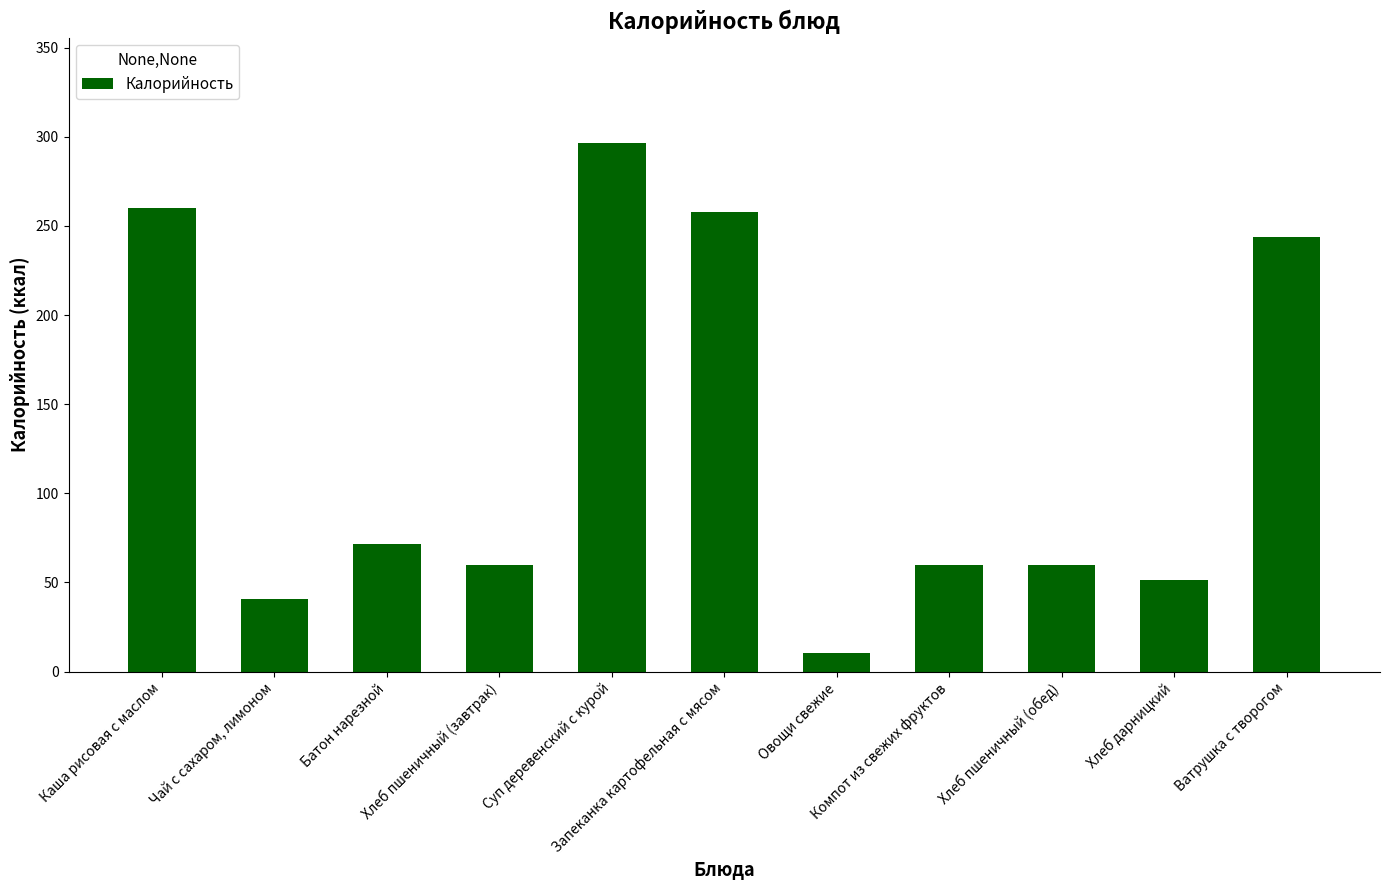

What is the value of the 5th bar from the left?

296.3